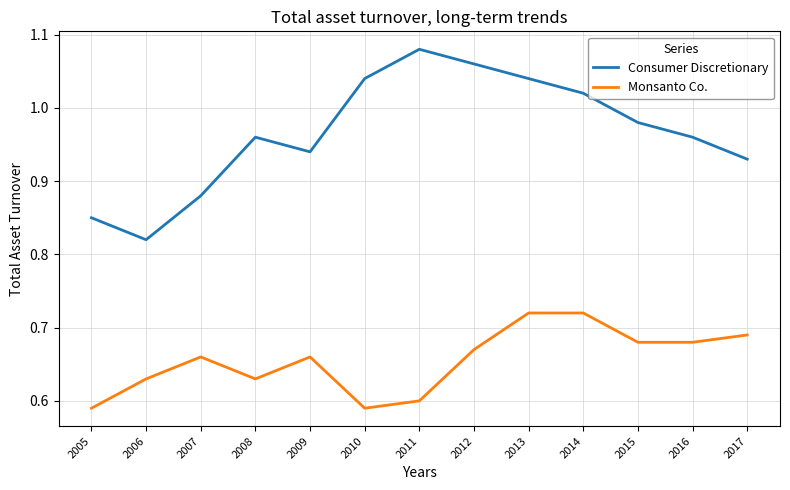

At 2016, list the series in order from largest to smallest.

Consumer Discretionary, Monsanto Co.